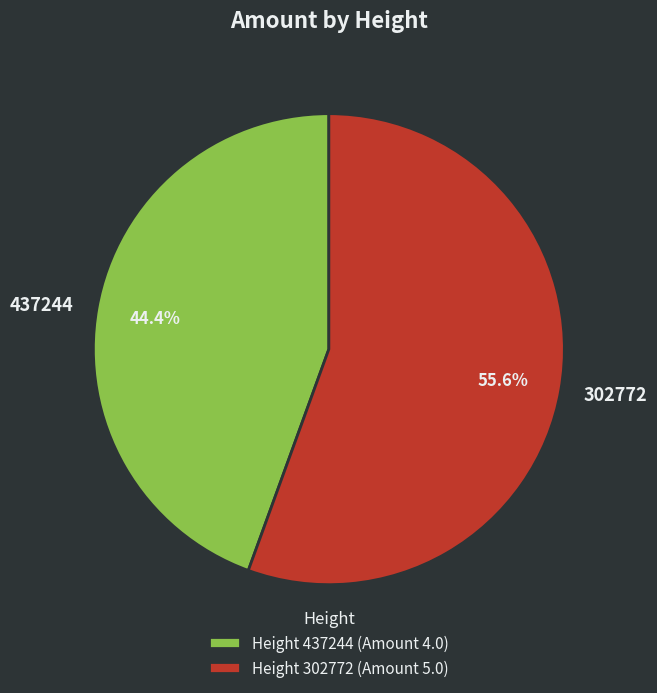

Rank the categories by value from lowest to highest.

437244, 302772